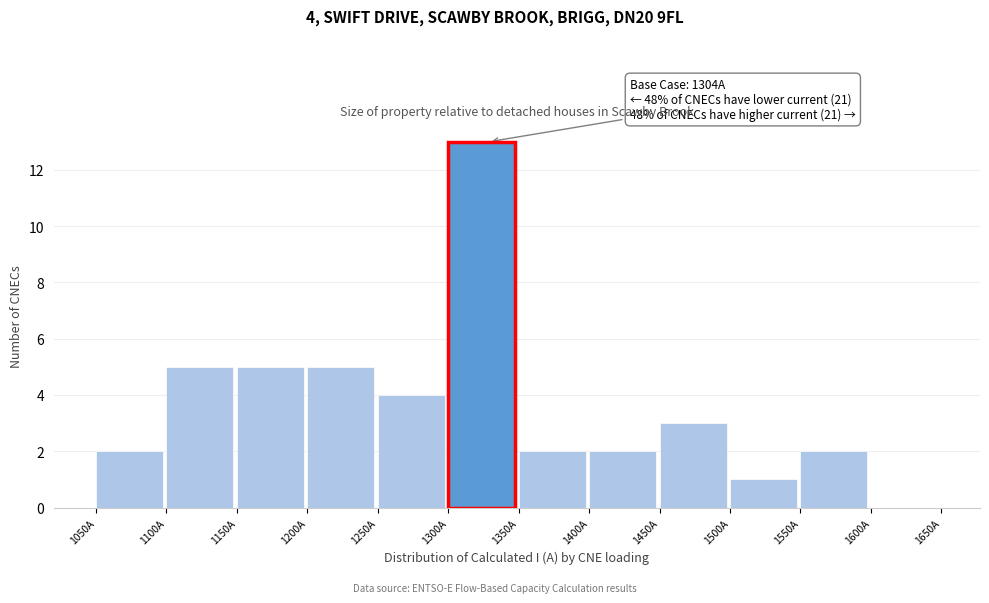

Over which range of the x-axis is the bar tallest?

1300 to 1350